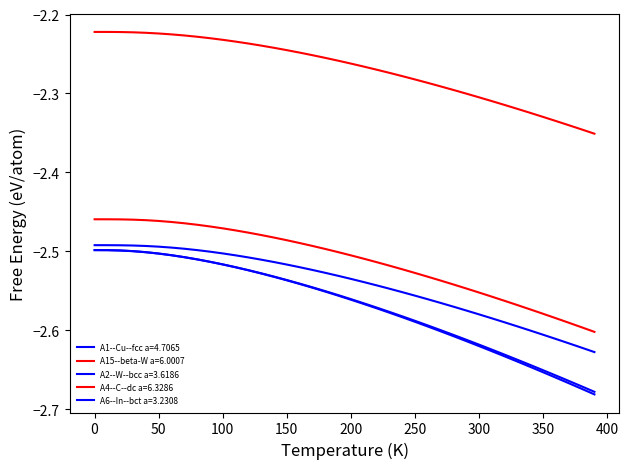

Reading left to right, list all the values displayed in this chart.

A1--Cu--fcc a=4.7065: -2.5	-2.5	-2.5	-2.5	-2.5	-2.5	-2.5	-2.5	-2.5	-2.5	-2.5	-2.5	-2.5	-2.5	-2.5	-2.5	-2.5	-2.5	-2.6	-2.6	-2.6	-2.6	-2.6	-2.6	-2.6	-2.6	-2.6	-2.6	-2.6	-2.6	-2.6	-2.6	-2.6	-2.6	-2.6	-2.7	-2.7	-2.7	-2.7	-2.7
A15--beta-W a=6.0007: -2.5	-2.5	-2.5	-2.5	-2.5	-2.5	-2.5	-2.5	-2.5	-2.5	-2.5	-2.5	-2.5	-2.5	-2.5	-2.5	-2.5	-2.5	-2.5	-2.5	-2.5	-2.5	-2.5	-2.5	-2.5	-2.5	-2.5	-2.5	-2.5	-2.5	-2.6	-2.6	-2.6	-2.6	-2.6	-2.6	-2.6	-2.6	-2.6	-2.6
A2--W--bcc a=3.6186: -2.5	-2.5	-2.5	-2.5	-2.5	-2.5	-2.5	-2.5	-2.5	-2.5	-2.5	-2.5	-2.5	-2.5	-2.5	-2.5	-2.5	-2.5	-2.5	-2.5	-2.5	-2.5	-2.5	-2.5	-2.6	-2.6	-2.6	-2.6	-2.6	-2.6	-2.6	-2.6	-2.6	-2.6	-2.6	-2.6	-2.6	-2.6	-2.6	-2.6
A4--C--dc a=6.3286: -2.2	-2.2	-2.2	-2.2	-2.2	-2.2	-2.2	-2.2	-2.2	-2.2	-2.2	-2.2	-2.2	-2.2	-2.2	-2.2	-2.2	-2.3	-2.3	-2.3	-2.3	-2.3	-2.3	-2.3	-2.3	-2.3	-2.3	-2.3	-2.3	-2.3	-2.3	-2.3	-2.3	-2.3	-2.3	-2.3	-2.3	-2.3	-2.3	-2.4
A6--In--bct a=3.2308: -2.5	-2.5	-2.5	-2.5	-2.5	-2.5	-2.5	-2.5	-2.5	-2.5	-2.5	-2.5	-2.5	-2.5	-2.5	-2.5	-2.5	-2.5	-2.6	-2.6	-2.6	-2.6	-2.6	-2.6	-2.6	-2.6	-2.6	-2.6	-2.6	-2.6	-2.6	-2.6	-2.6	-2.6	-2.6	-2.7	-2.7	-2.7	-2.7	-2.7